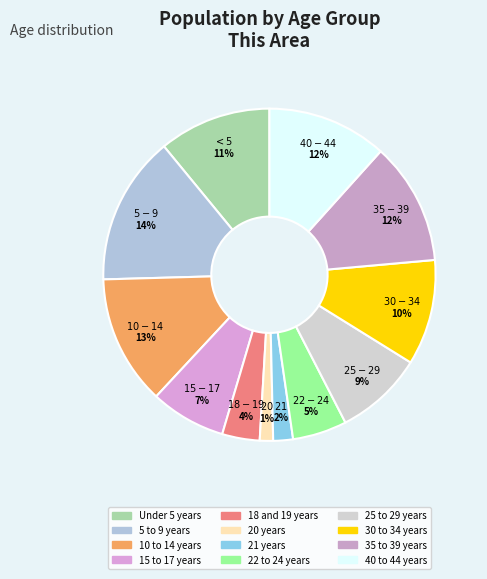

Is it true that 25 to 29 years is 1% of the pie?

False